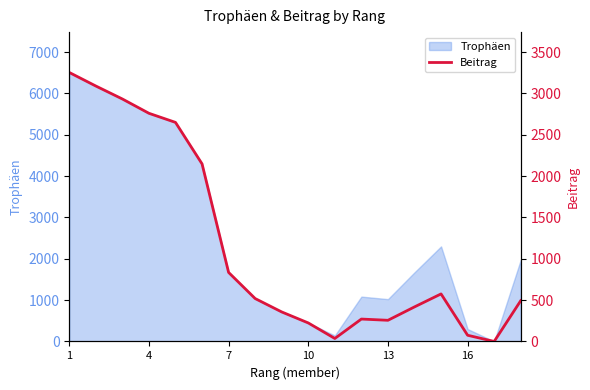

How many data points are less than 519?

9